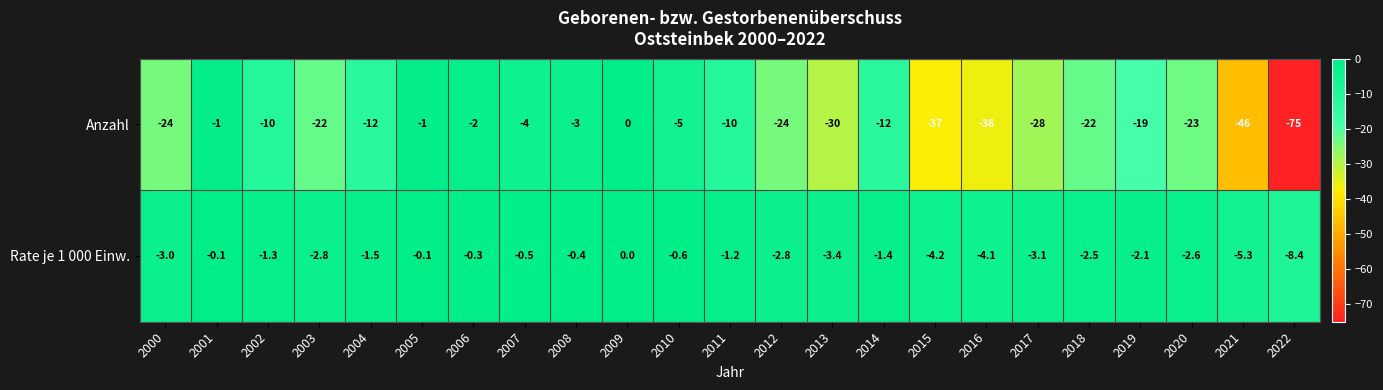

True or false: Rate je 1 000 Einw. has a value of -2.1 at 2015.

False